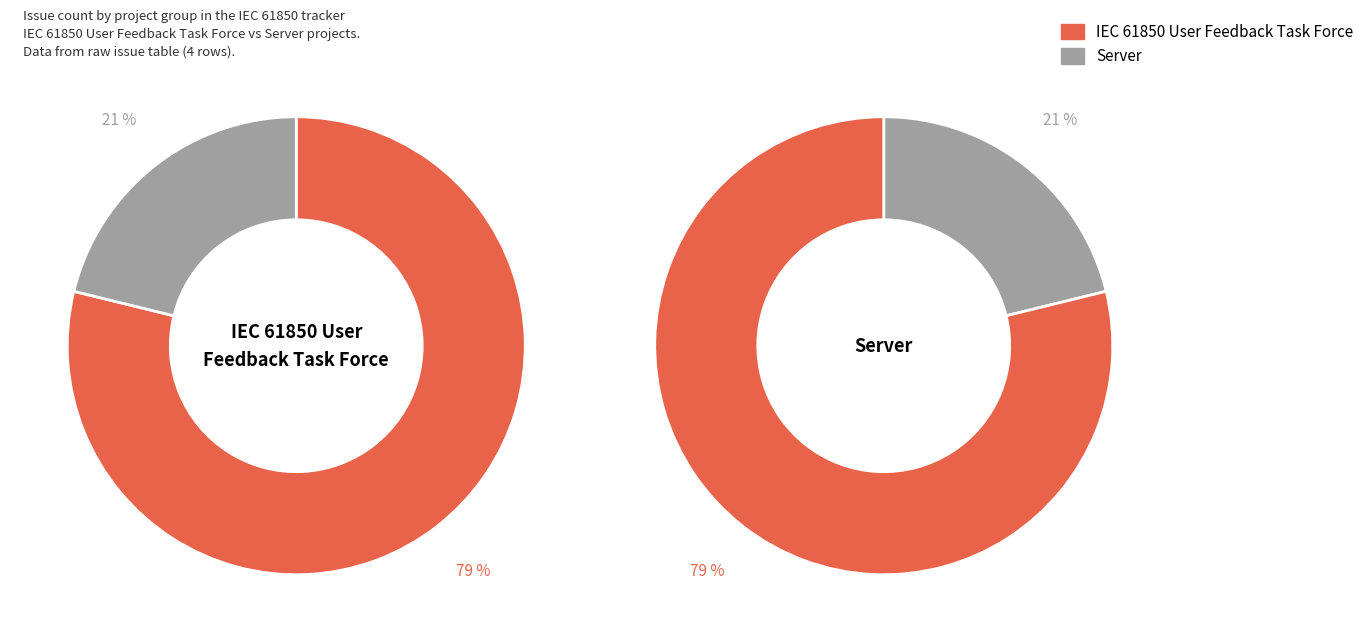

Is the sum of IEC 61850 User Feedback Task Force and IEC 61850 User Feedback Task Force greater than half?

Yes